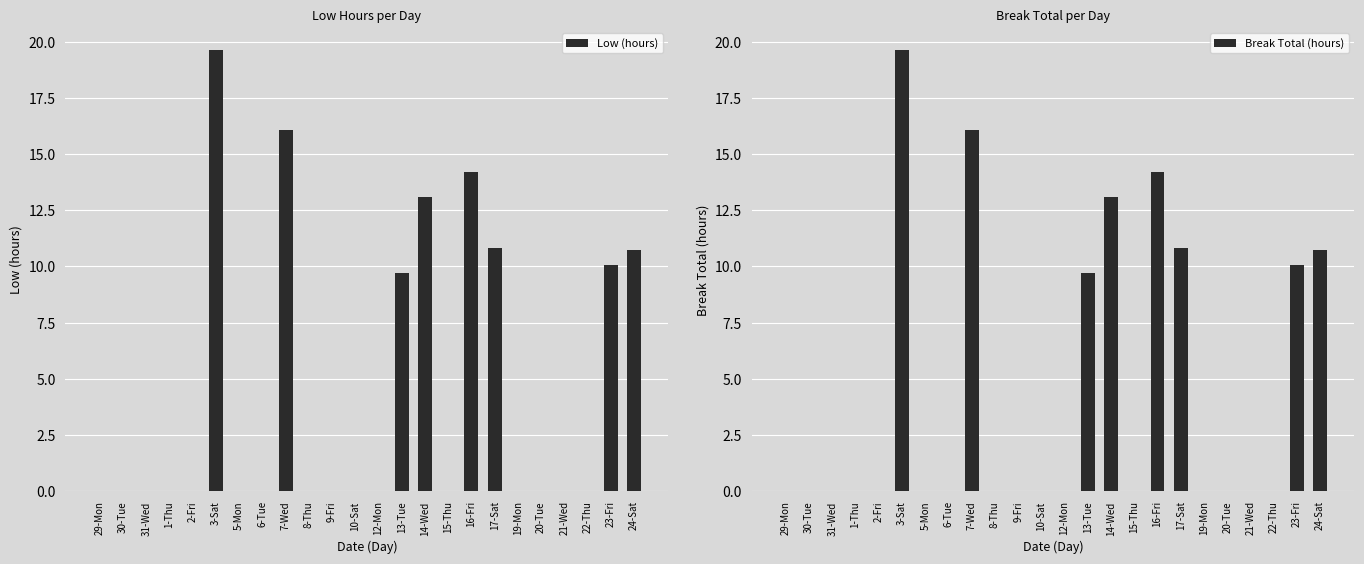

The value of Break Total (hours) at 19-Mon is 0.0. True or false?

True